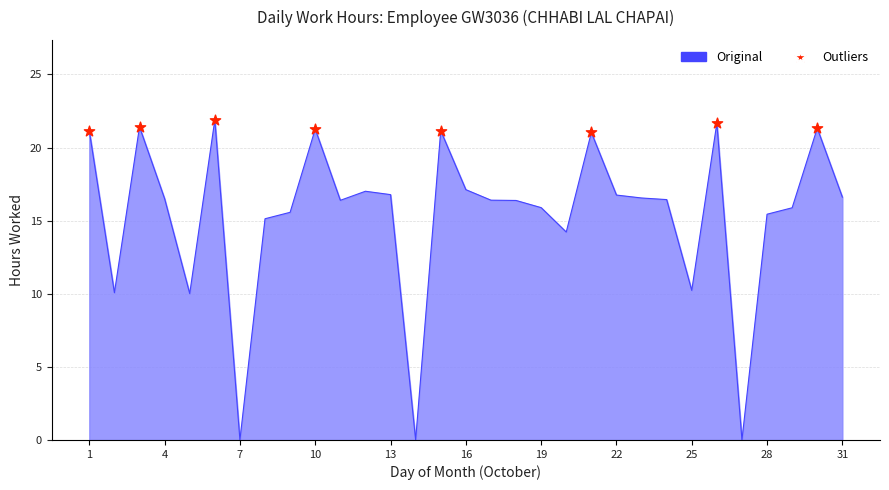

What is the greatest value displayed?

21.9